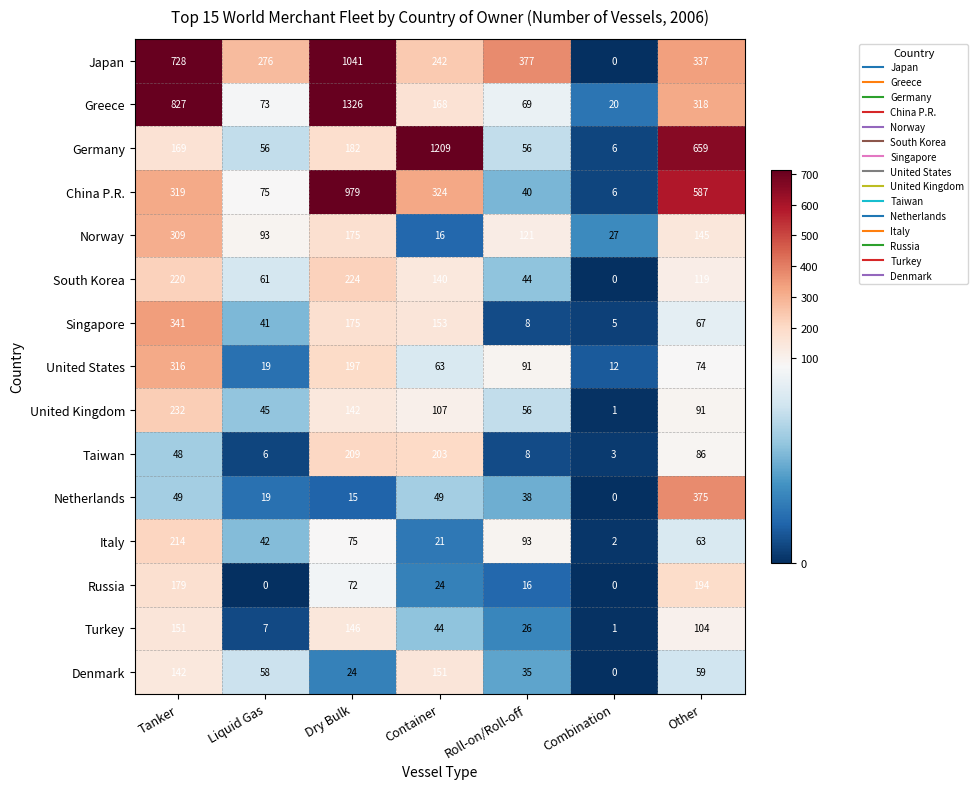

What is the spread (max minus min) of values at Roll-on/Roll-off?

369